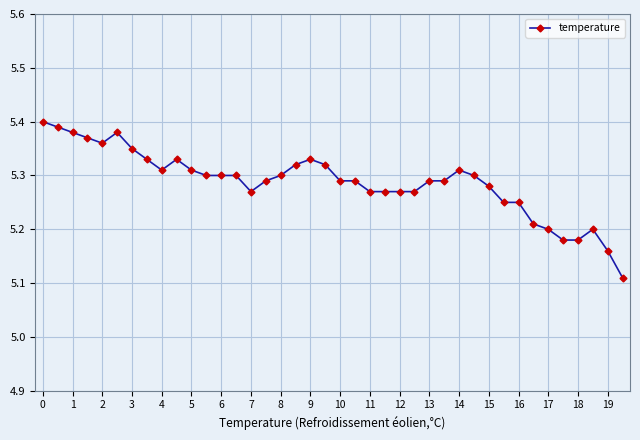

What is the difference between the maximum and minimum values?

0.3